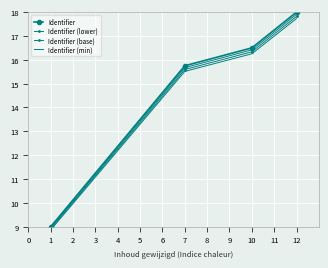

What is the sum of the Identifier (lower) values at 7 and 1?

24.6